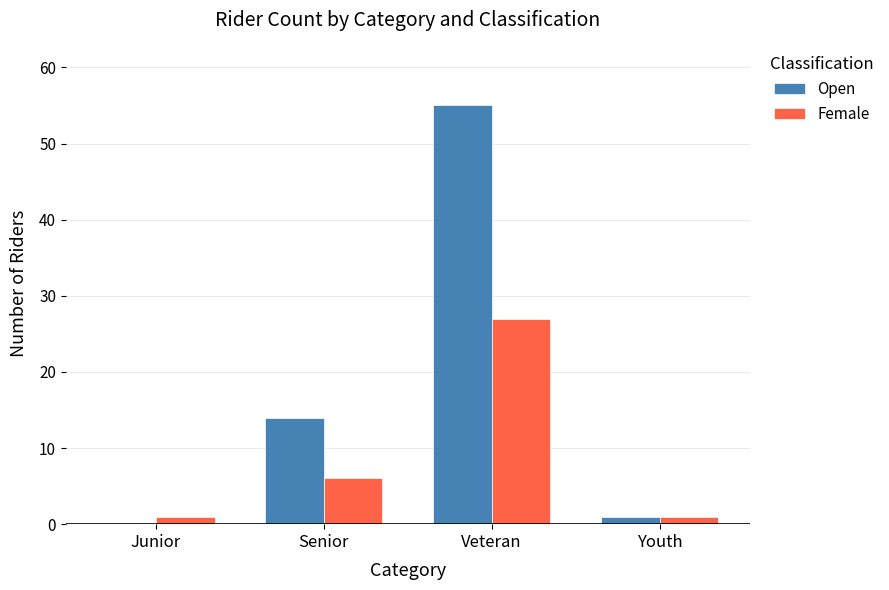

At which category does the chart reach its peak across all series?

Veteran